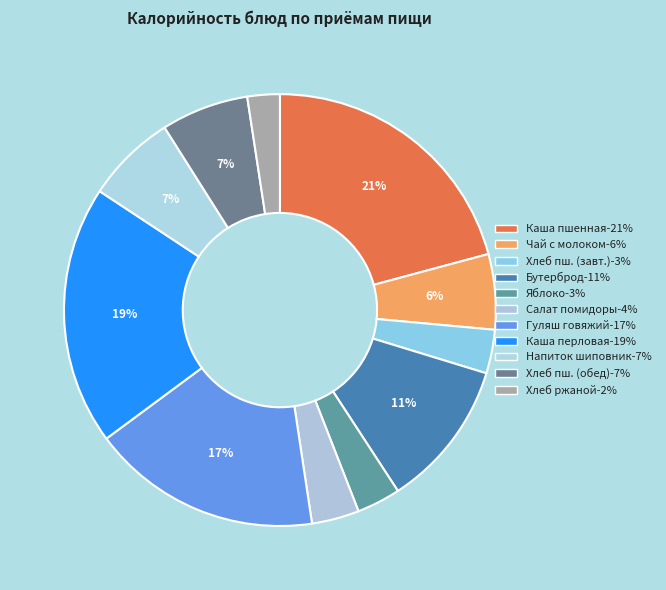

Rank the categories by value from highest to lowest.

Каша вязкая пшенная молочная, Каша перловая, Гуляш говяжий, Бутерброд с маслом, Напиток из шиповника, Хлеб пшеничный (обед), Чай с молоком, Салат из свежих помидоров, Хлеб пшеничный (завтрак), Яблоко, Хлеб ржаной